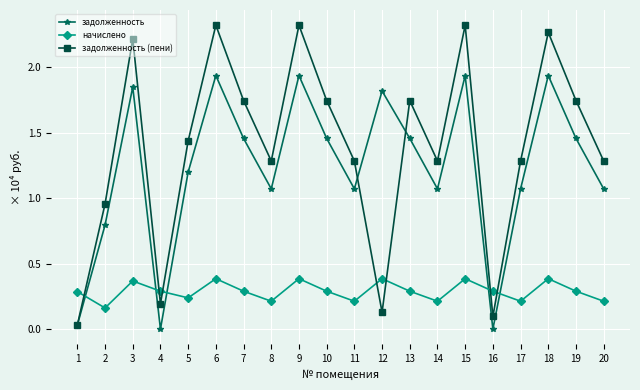

Which series has the largest total across all categories?

задолженность (пени)